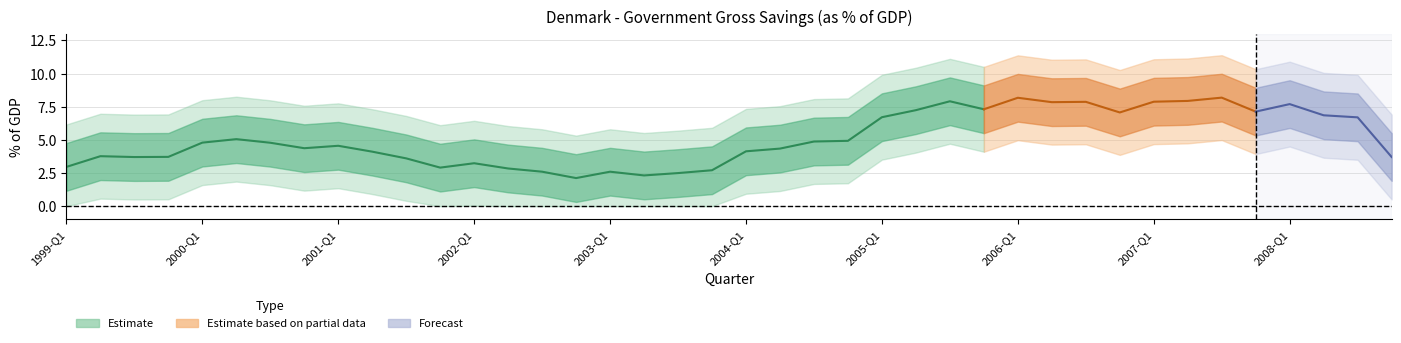

What is the label of the 14th point from the right?

2005-Q3